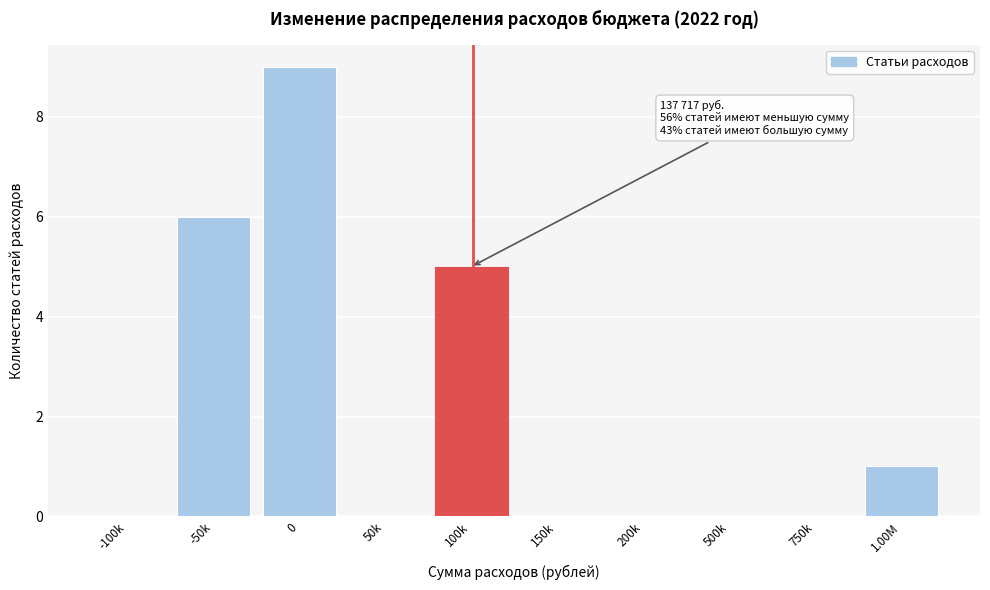

Reading left to right, list all the values displayed in this chart.

-100k=0	-50k=6	0=9	50k=0	100k=5	150k=0	200k=0	500k=0	750k=0	1.00M=1